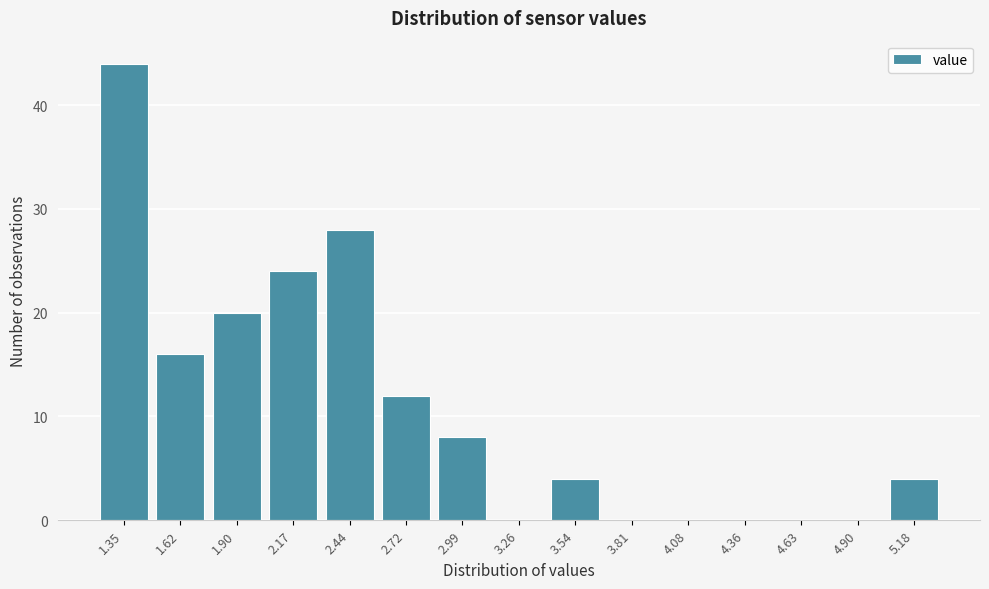

Reading left to right, what are all the values shown in this chart?

1.35=44	1.62=16	1.90=20	2.17=24	2.44=28	2.72=12	2.99=8	3.26=0	3.54=4	3.81=0	4.08=0	4.36=0	4.63=0	4.90=0	5.18=4